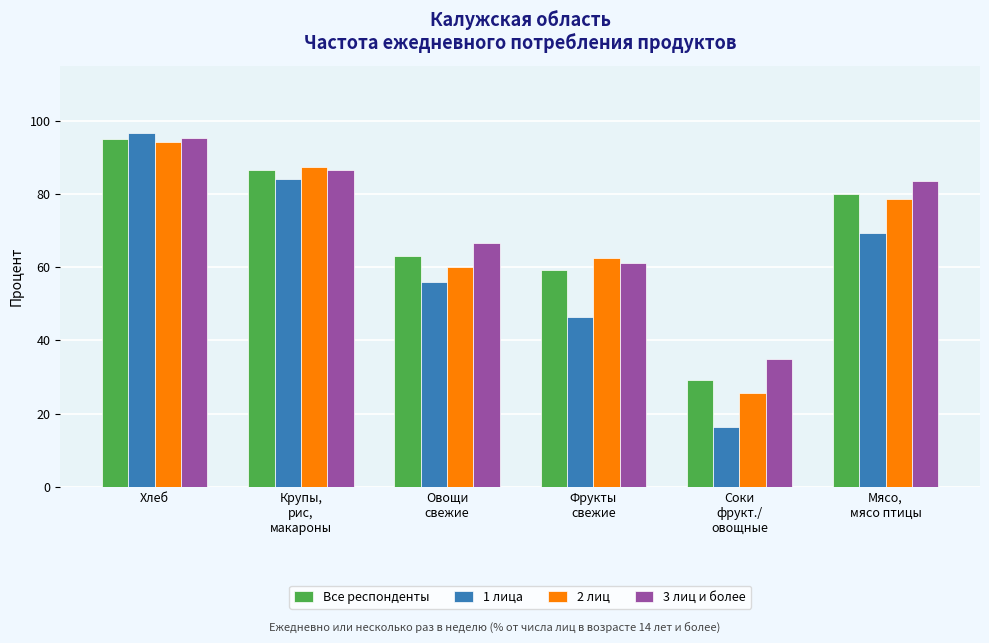

The 3 лиц и более series shows 35.0 at Соки
фрукт./
овощные. True or false?

True